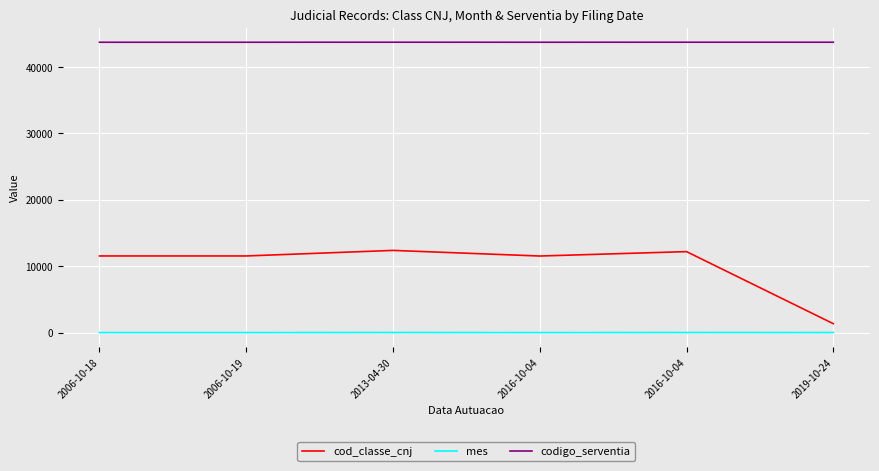

List the series in order of their overall mean, highest first.

codigo_serventia, cod_classe_cnj, mes